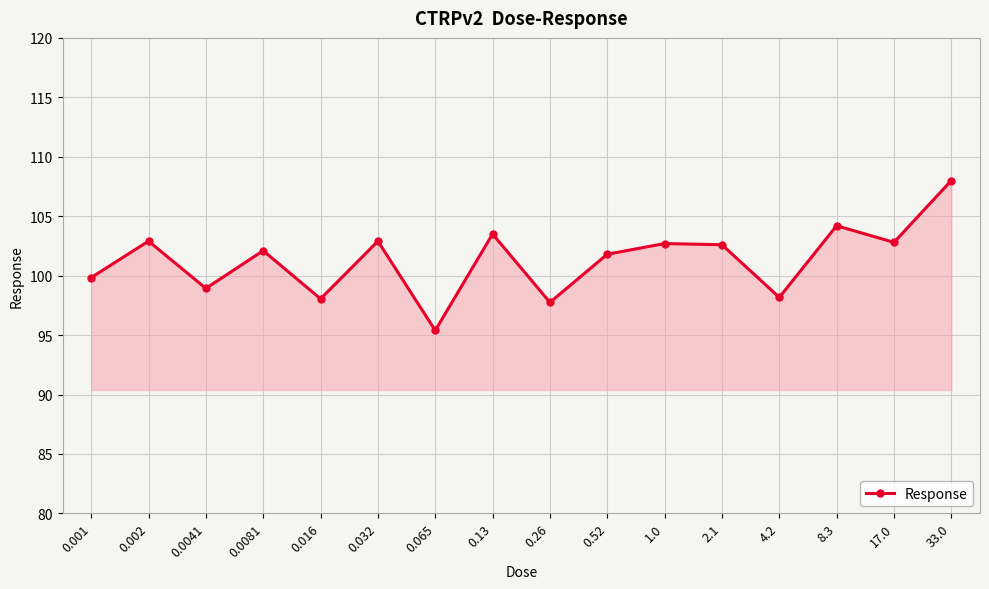

What is the difference between the maximum and minimum values?

12.6